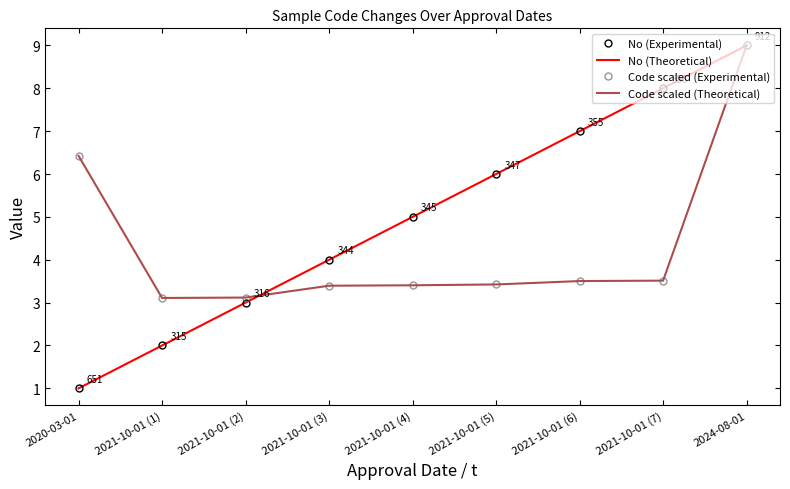

Reading right to left, what are all the values shown in this chart?

No (Experimental): 9.0	8.0	7.0	6.0	5.0	4.0	3.0	2.0	1.0
No (Theoretical): 9.0	8.0	7.0	6.0	5.0	4.0	3.0	2.0	1.0
Code scaled (Experimental): 9.0	3.5	3.5	3.4	3.4	3.4	3.1	3.1	6.4
Code scaled (Theoretical): 9.0	3.5	3.5	3.4	3.4	3.4	3.1	3.1	6.4